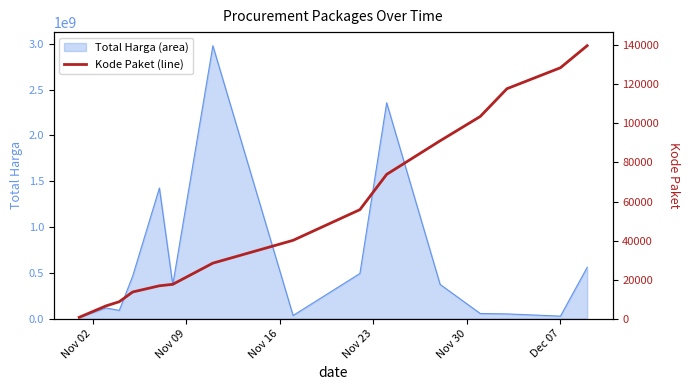

What is the difference between the maximum and minimum values?

139142